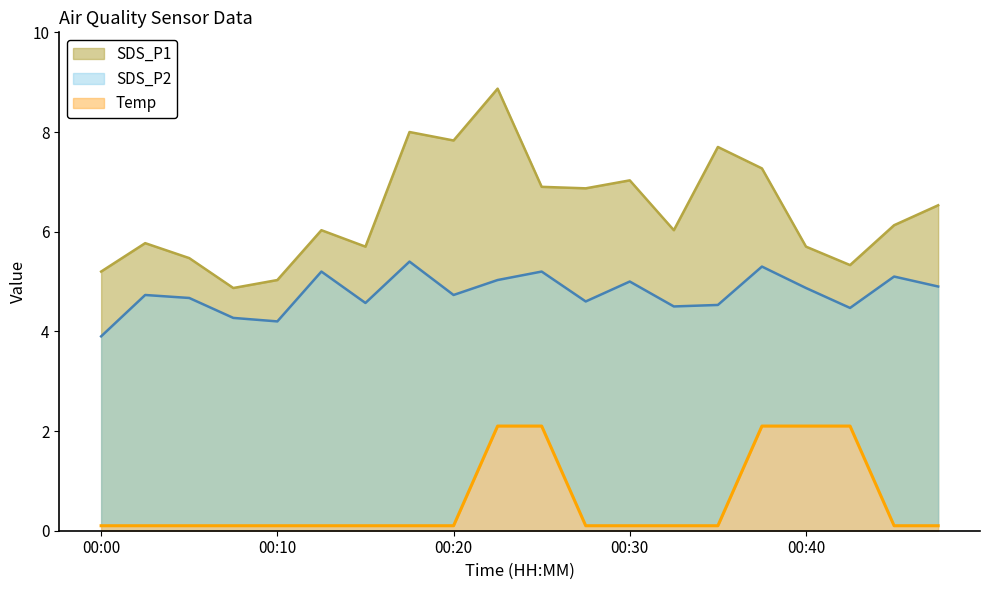

Which category has the lowest value across all series?

00:00